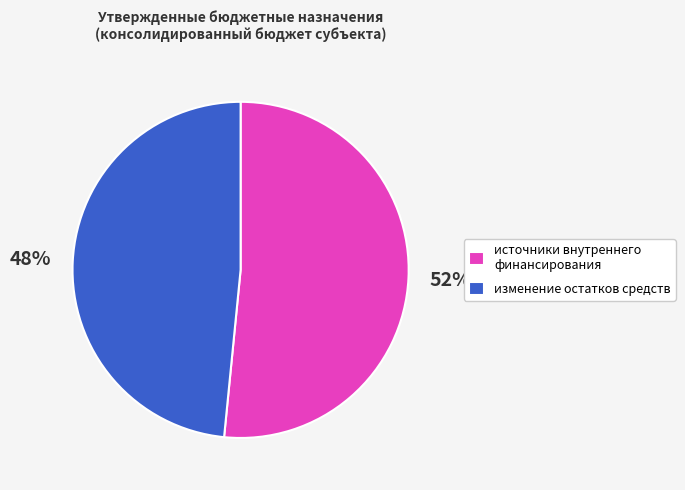

What is the smallest slice in the pie chart?

изменение остатков средств